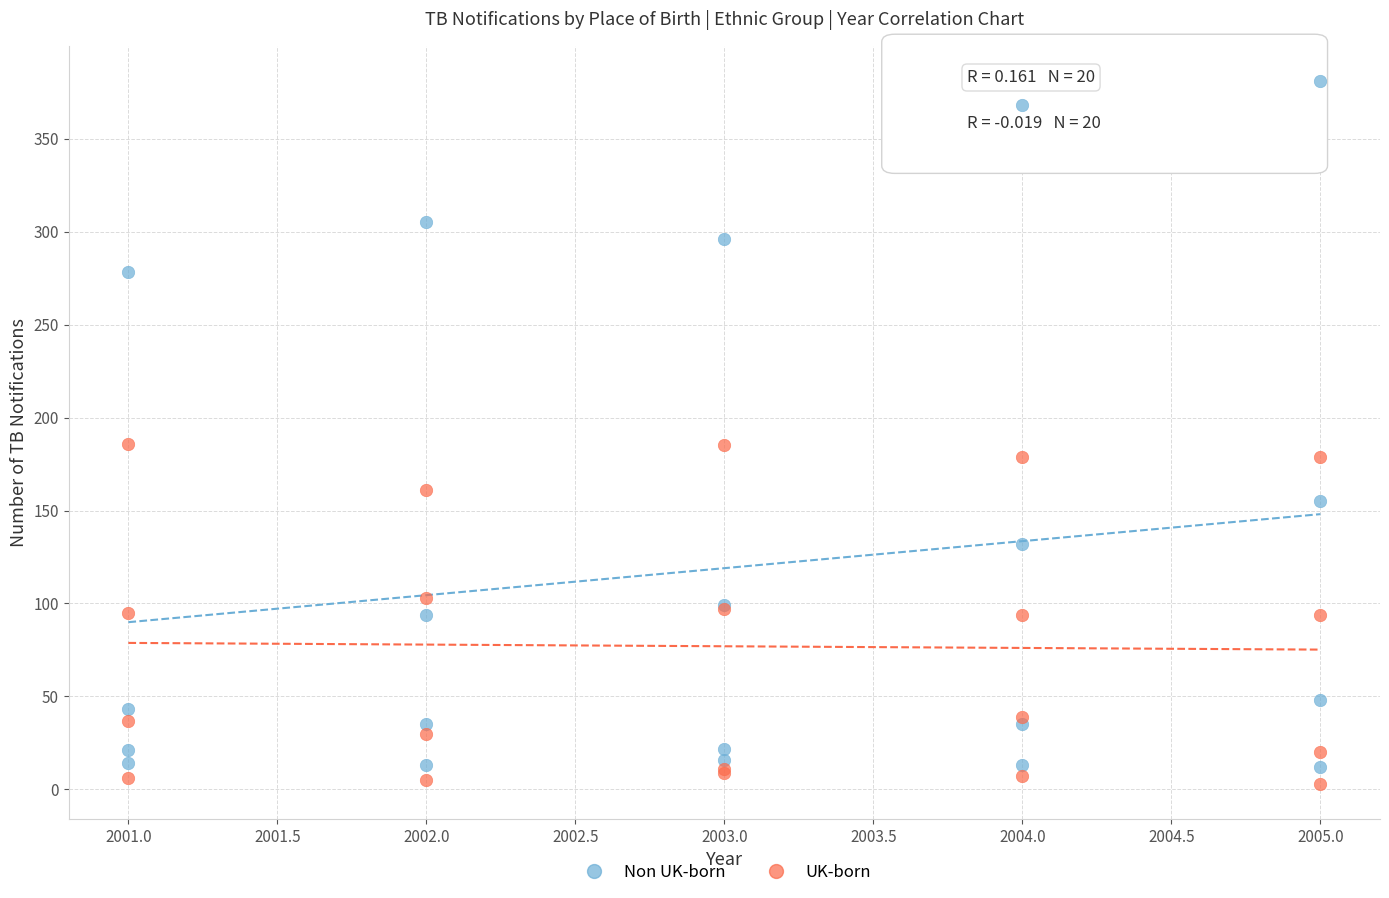

What are all the series names shown in the legend?

Non UK-born, UK-born